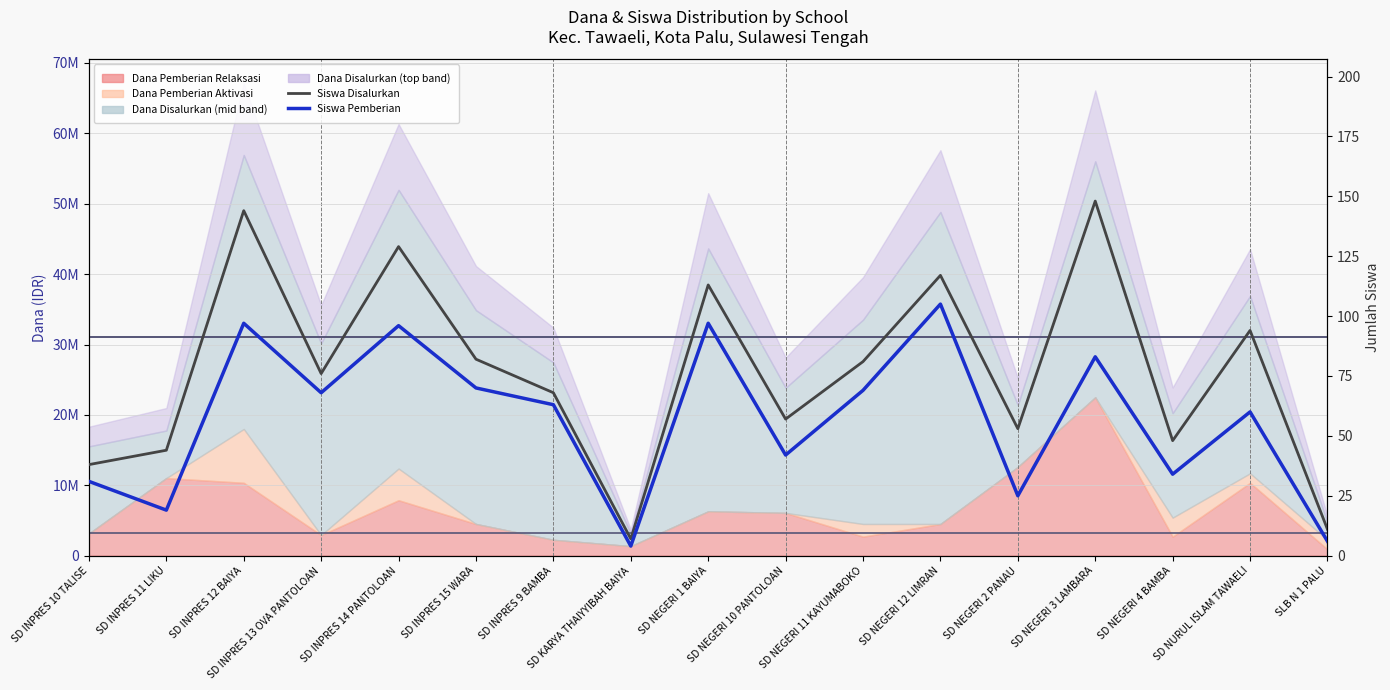

At how many categories does at least one series exceed 33?

15